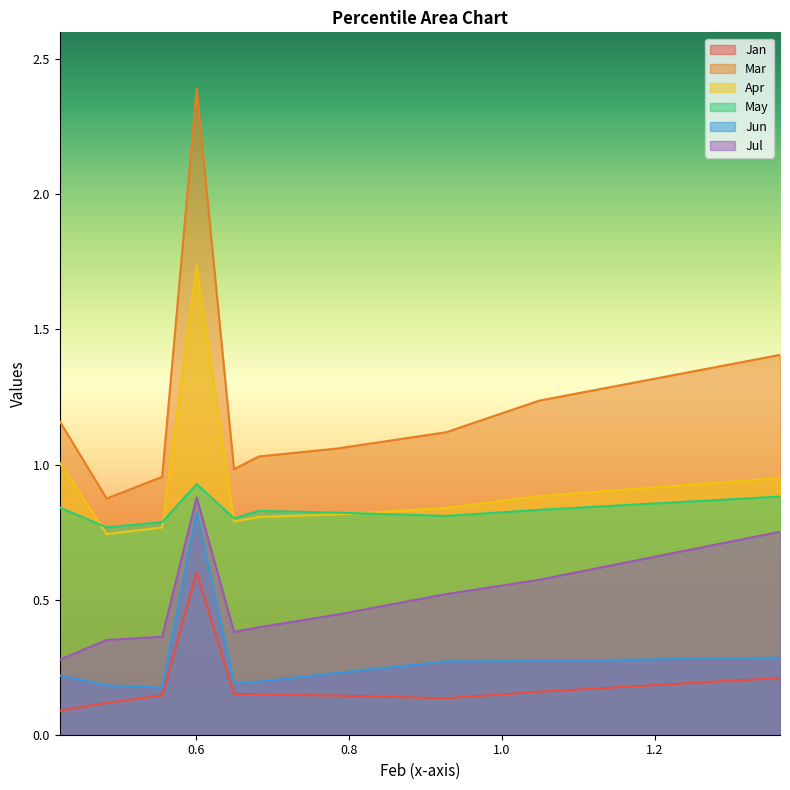

Which series has the widest spread of values?

Mar